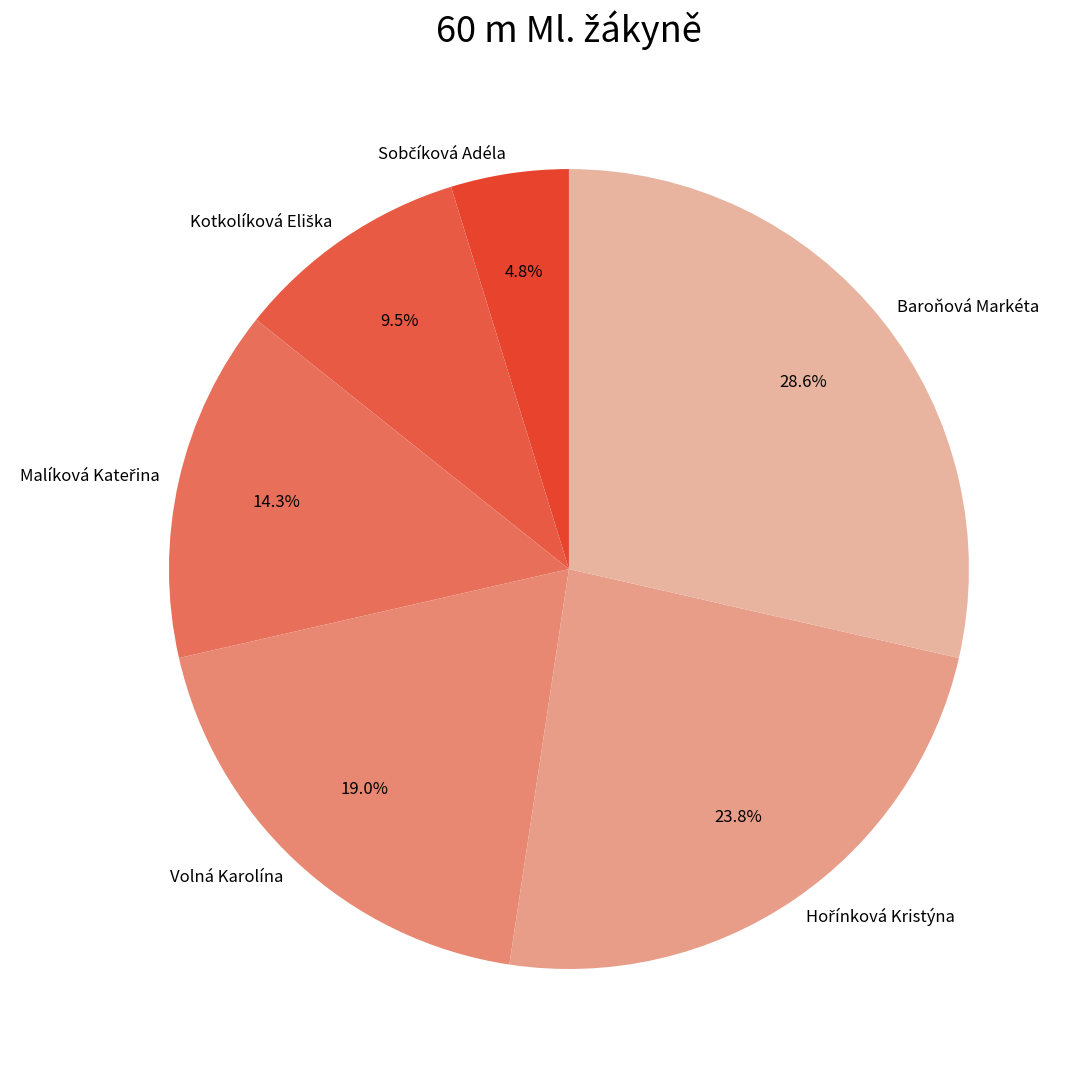

What portion of the pie excludes Volná Karolína?

81.0%